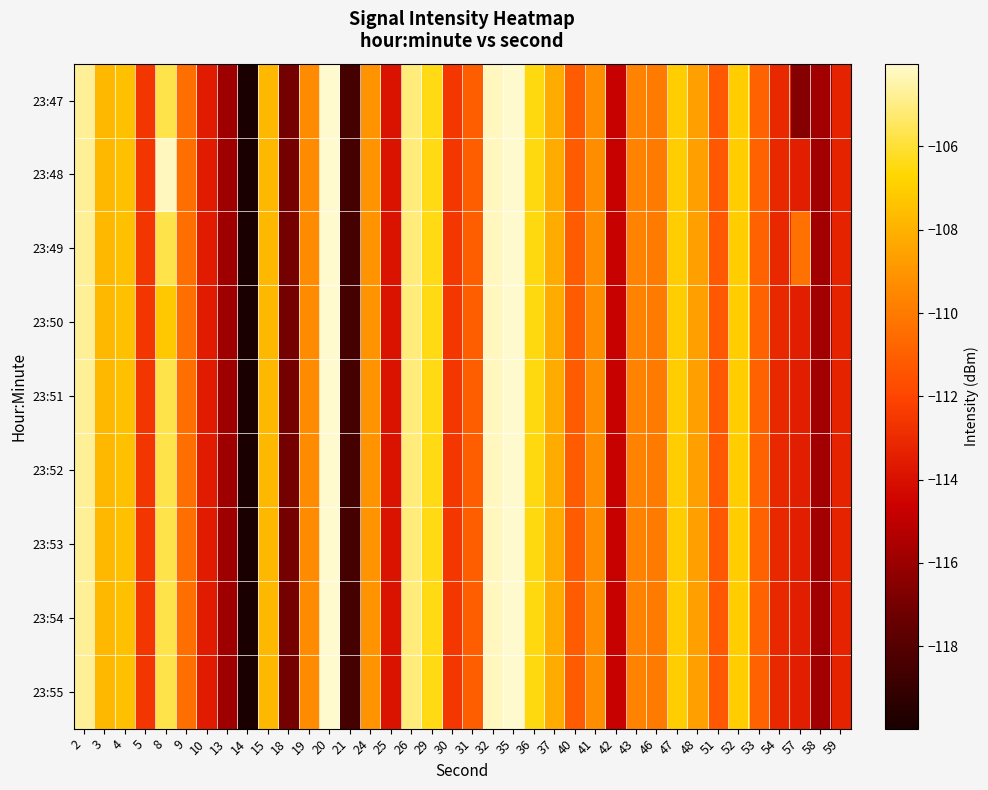

At which category does the chart reach its peak across all series?

20